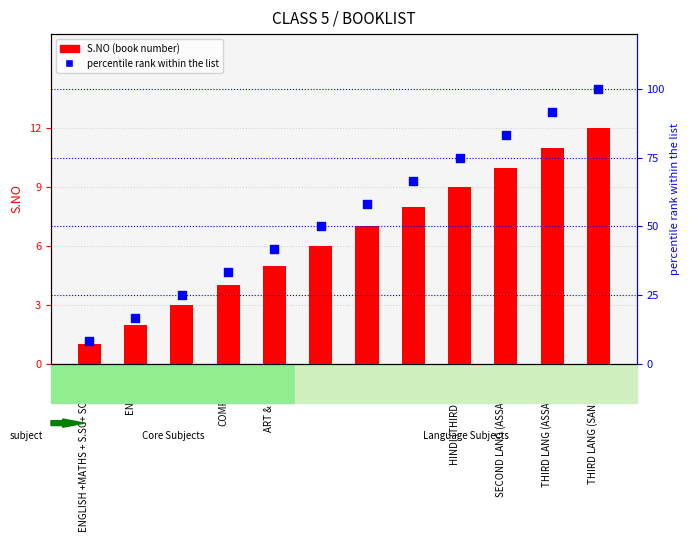

At which category is the sum across all series the highest?

THIRD LANG (SANSKRIT)